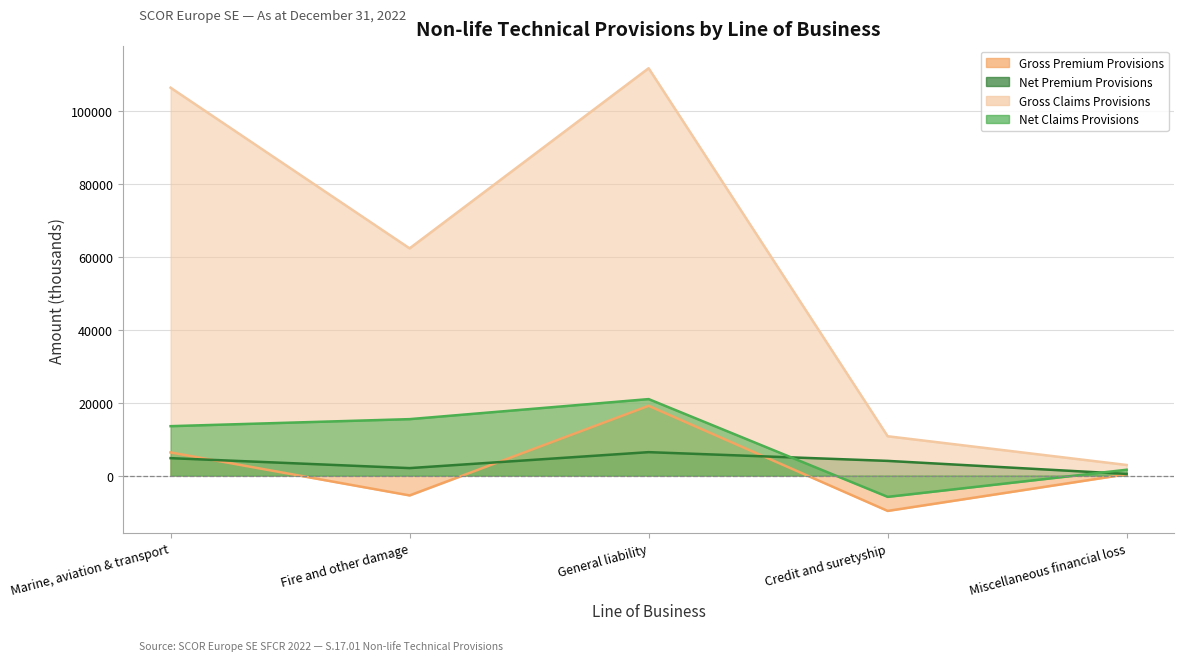

How many lines are shown in the chart?

4